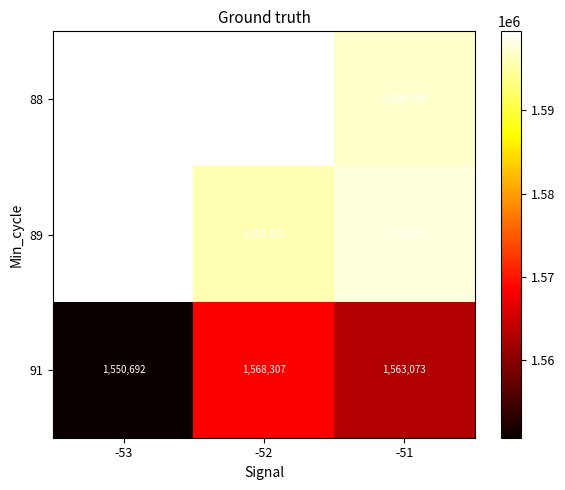

Rank the categories by 91 value from lowest to highest.

-53, -51, -52